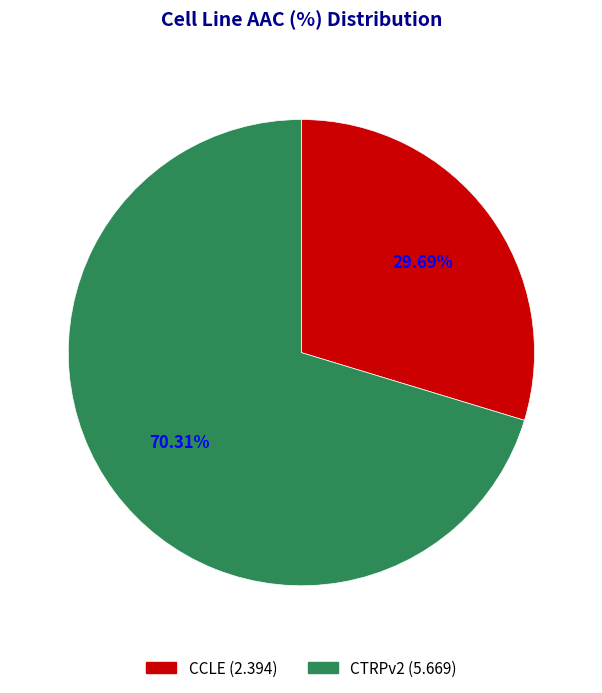

Rank the categories by value from lowest to highest.

CCLE, CTRPv2